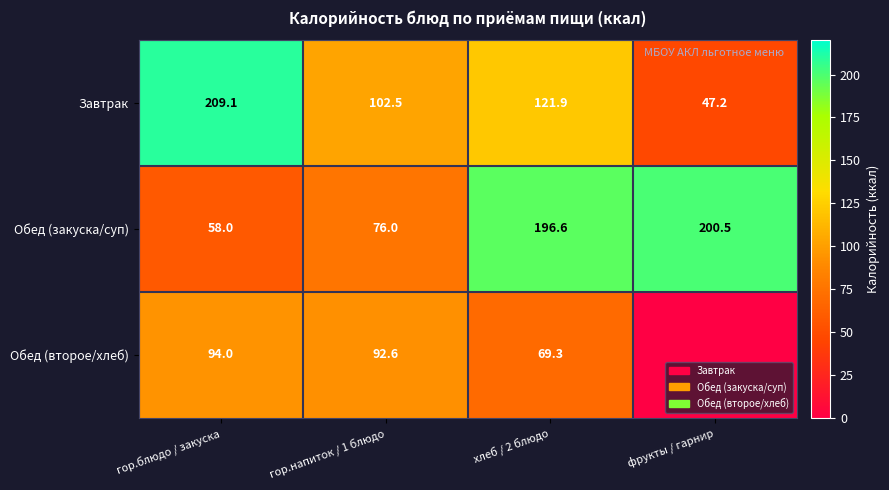

At which label does Завтрак first exceed 121?

гор.блюдо / закуска